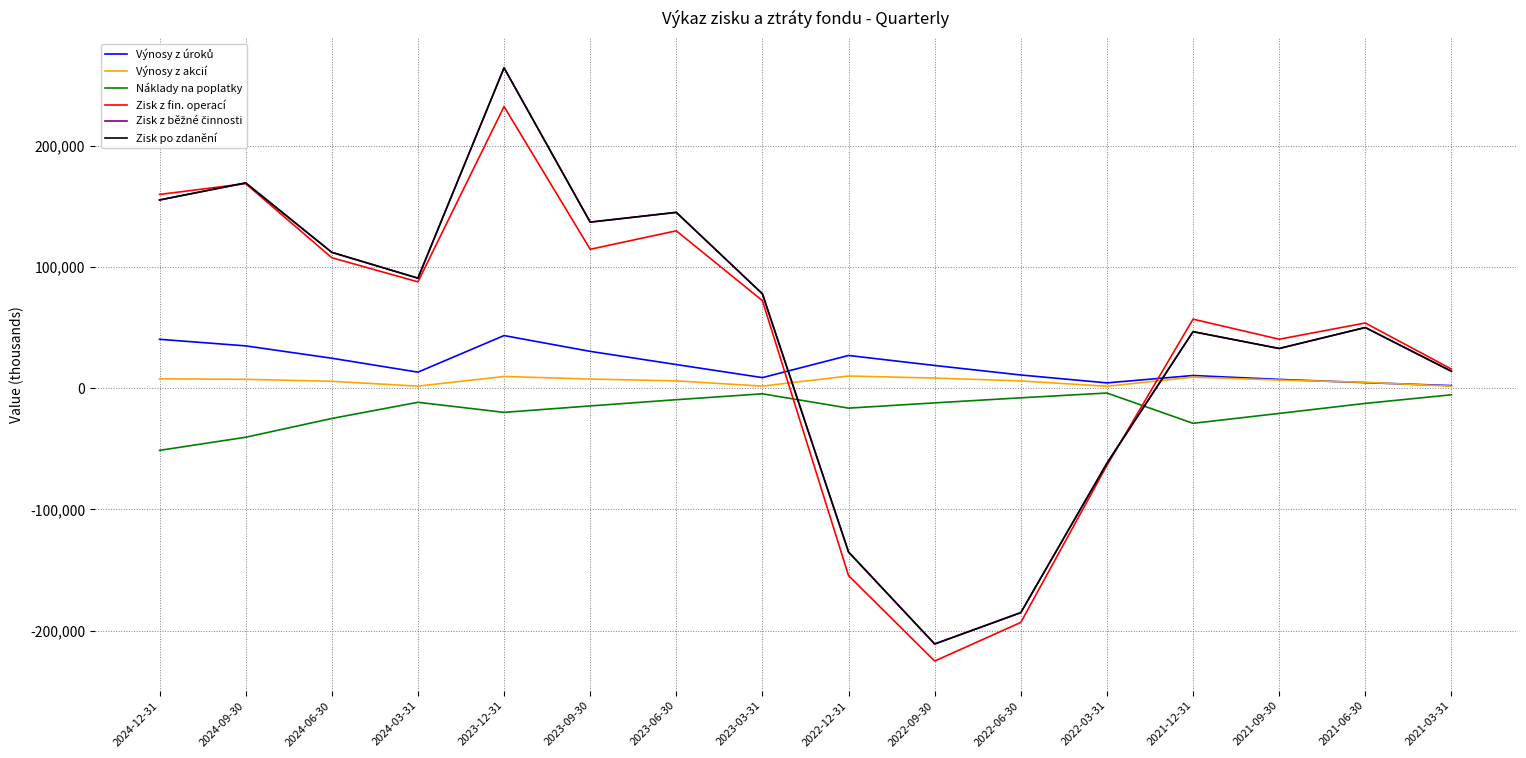

Read the Zisk z fin. operací value at 2022-06-30.

-193305.5